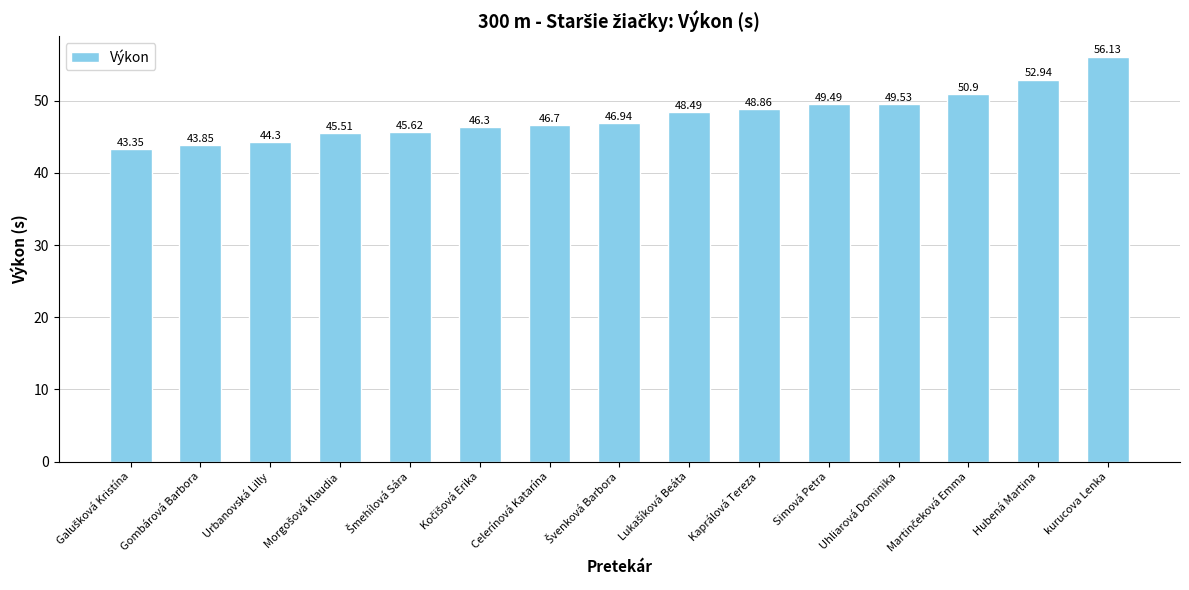

True or false: the data shows 26.0 at Simová Petra.

False